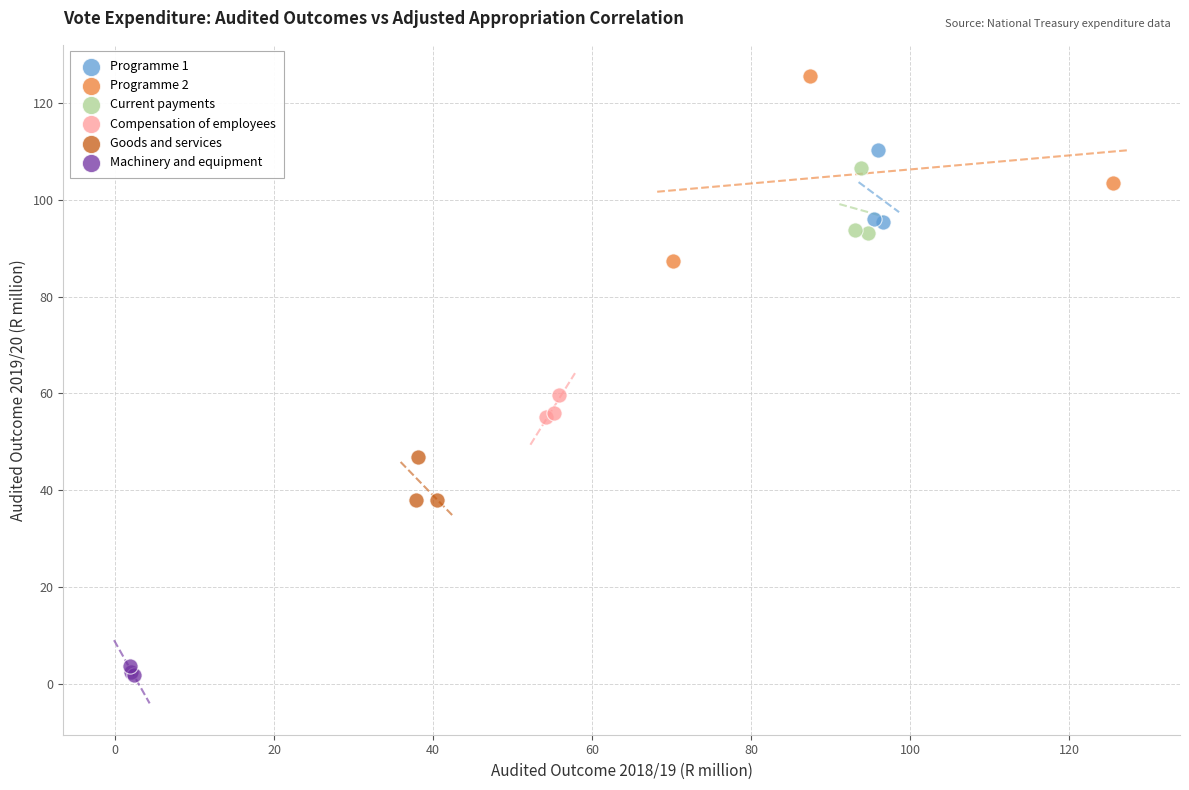

Which series contains the highest Y value?

Programme 2